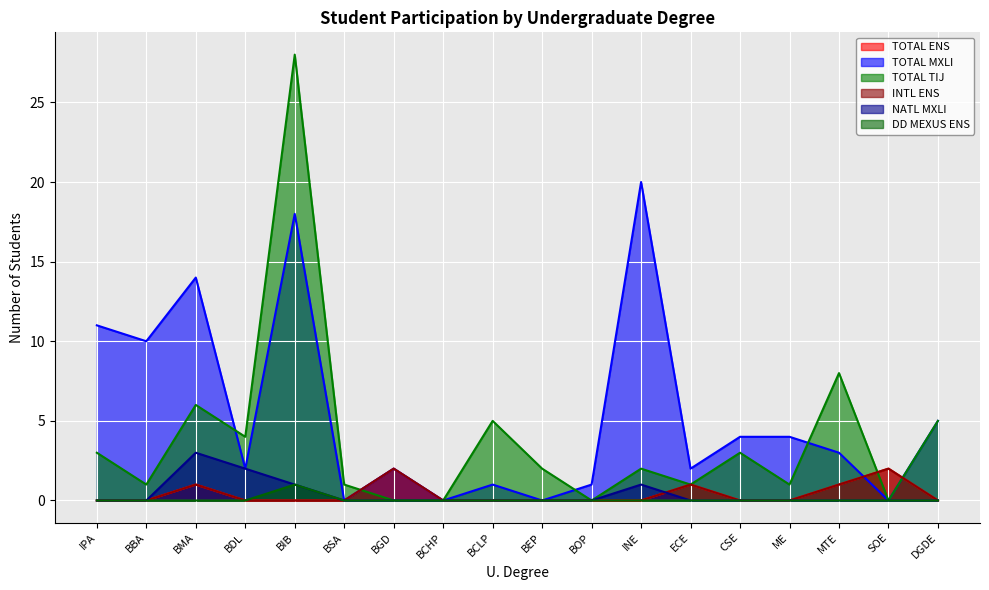

Is it true that INTL ENS equals 2 at SOE?

True